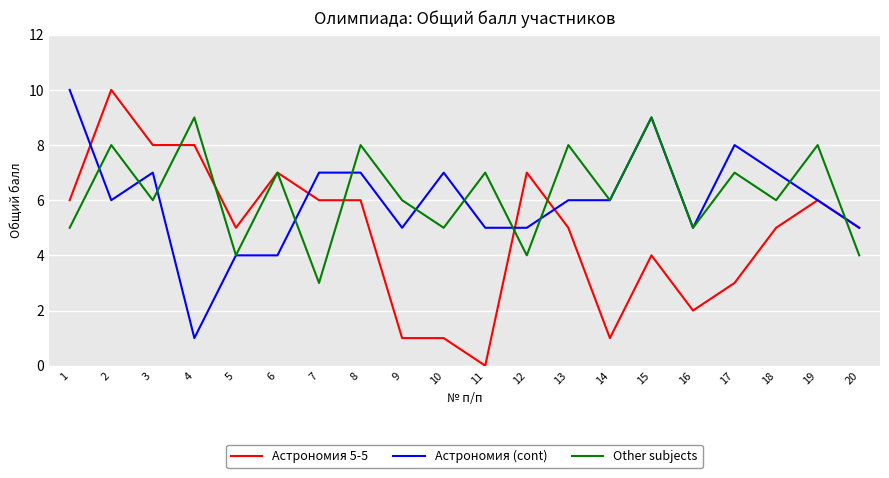

Is this an area chart (filled region under the line)?

No